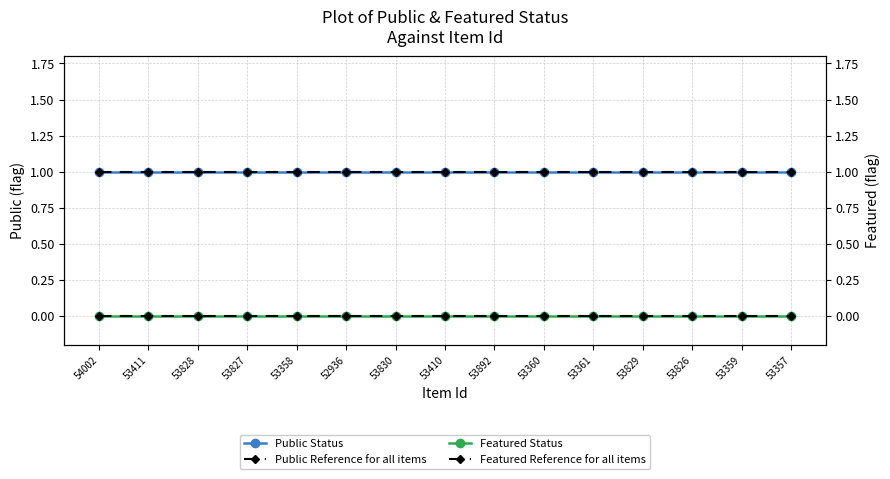

True or false: Featured Status has more than 2 interior local peaks.

False